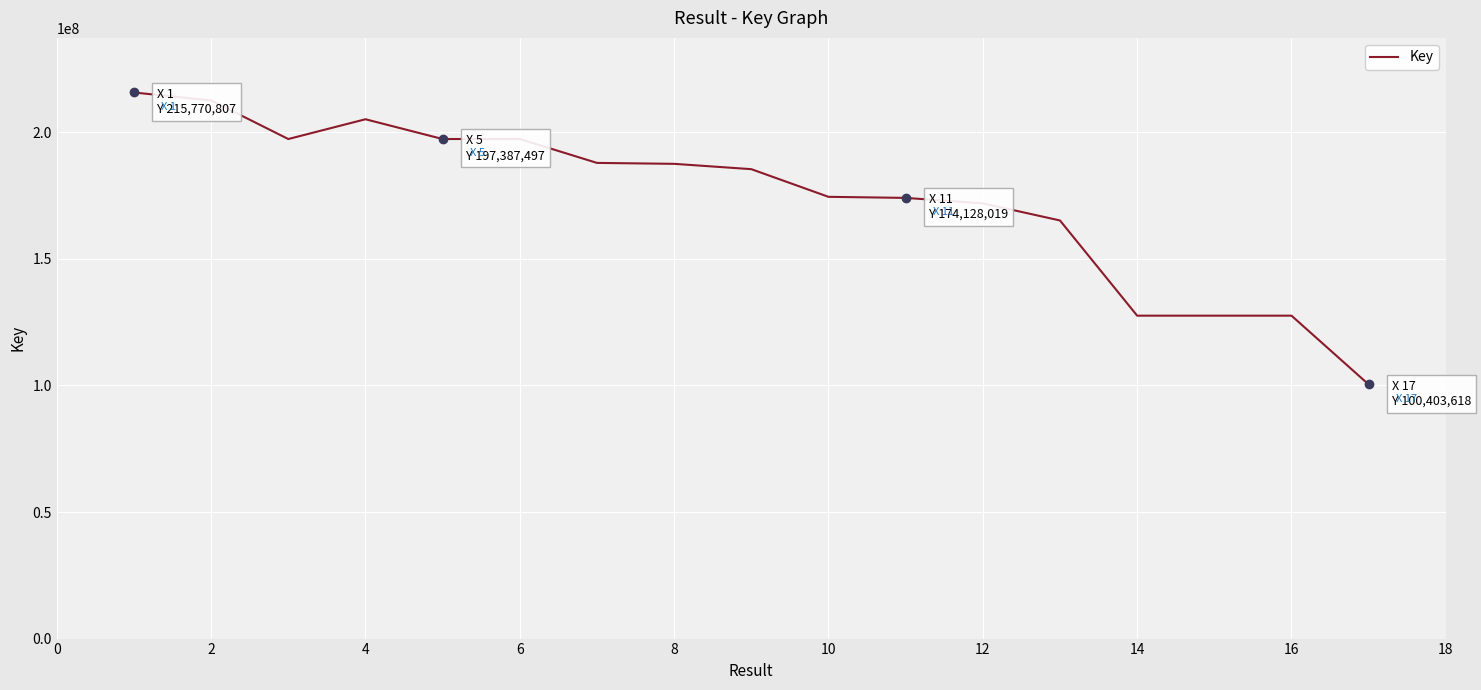

What is the maximum value shown in the chart?

215770807